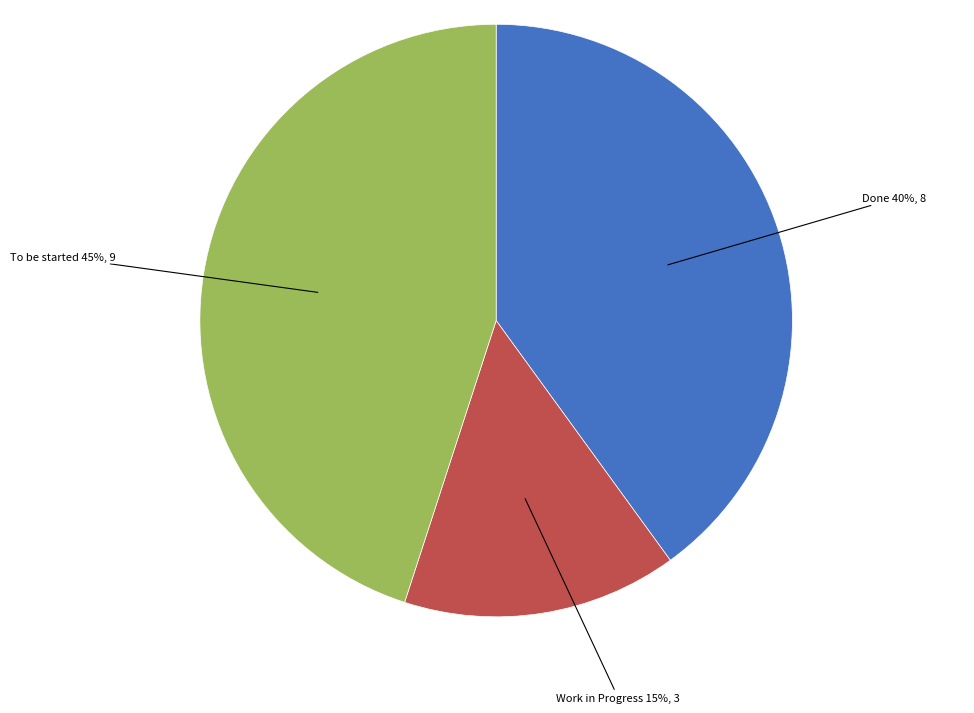

Is there a majority slice in this chart?

No